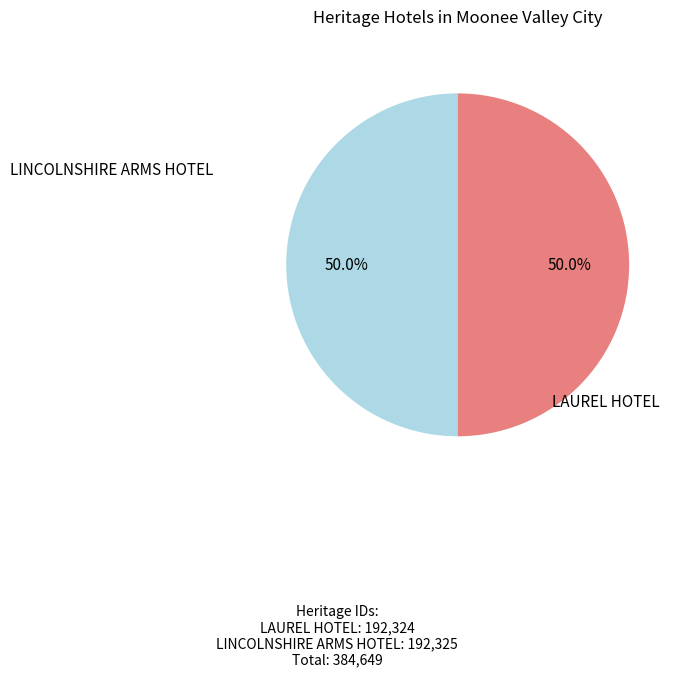

How much of the chart is everything except LAUREL HOTEL?

50.0%